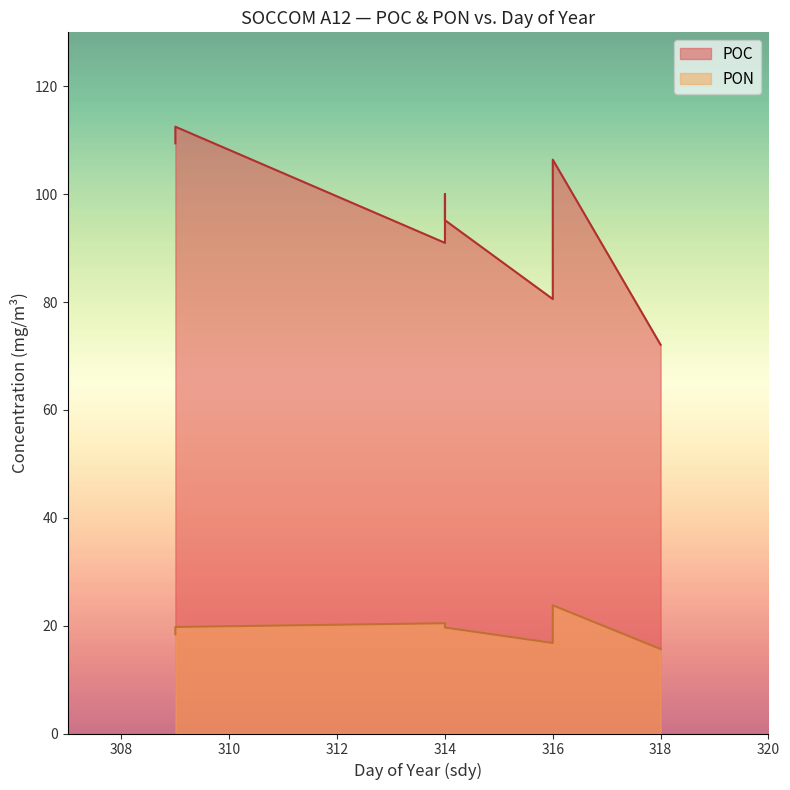

Between 318 and 314, which is larger?

314